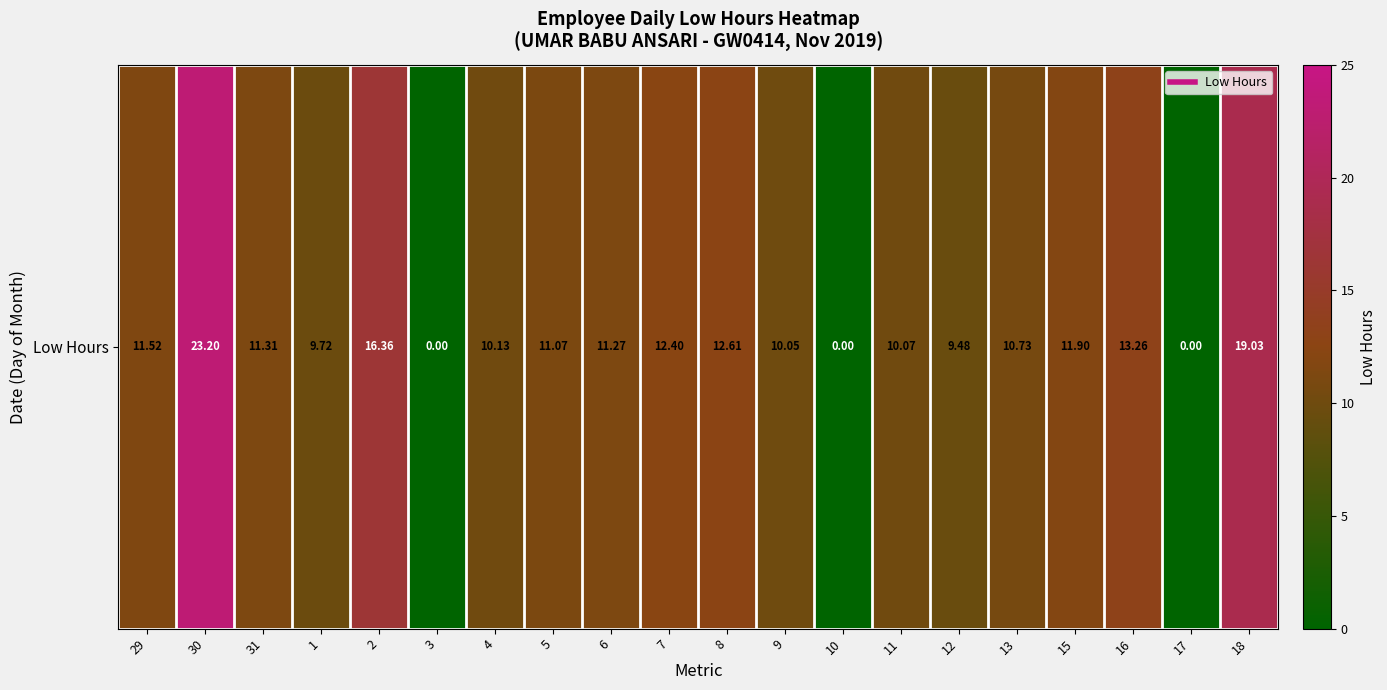

How many values exceed 11?

11